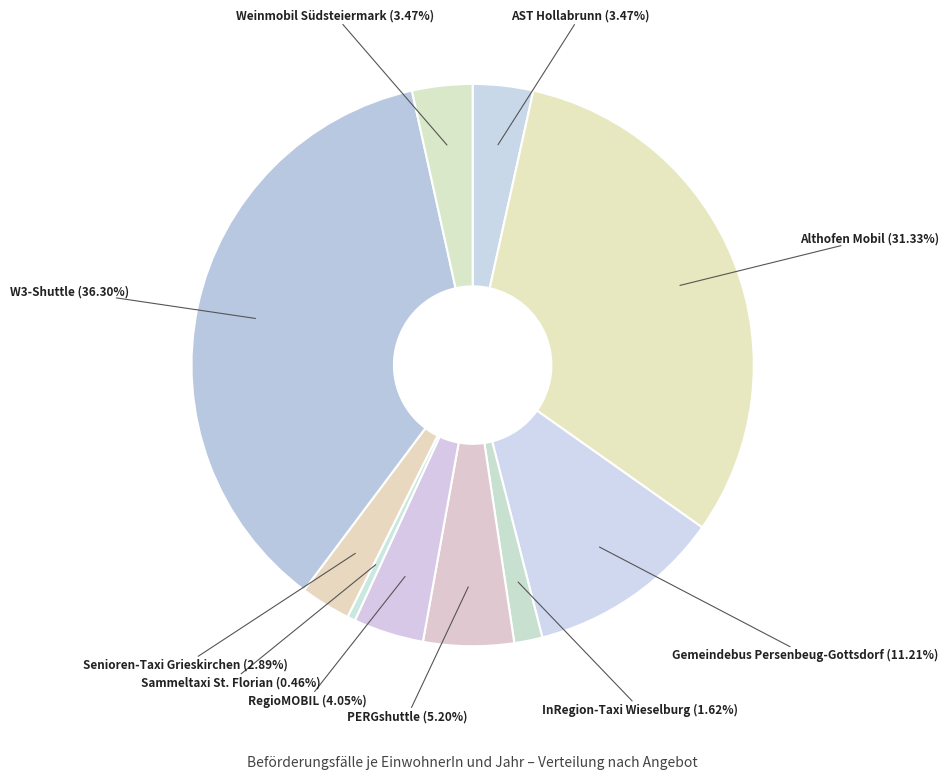

To the nearest percent, what portion does Althofen Mobil represent?

31%